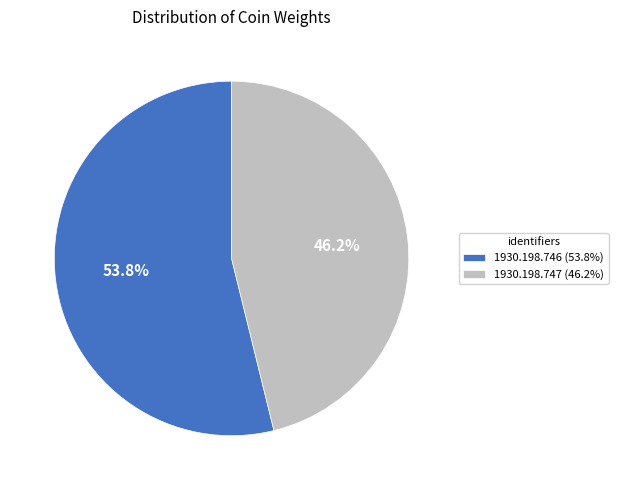

To the nearest percent, what is the combined percentage of 1930.198.746 and 1930.198.747?

100%